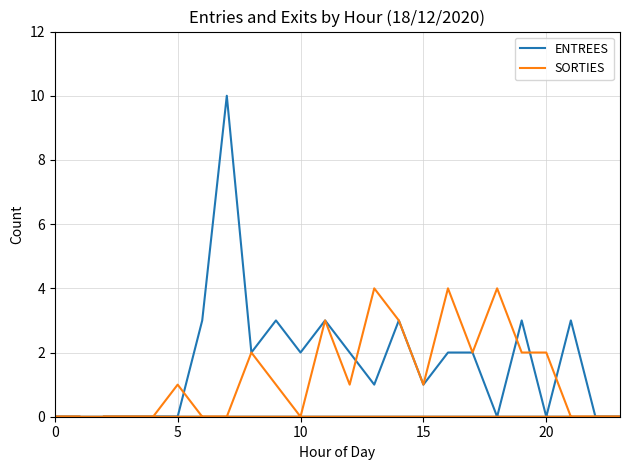

Rank the series by their average value, from lowest to highest.

SORTIES, ENTREES